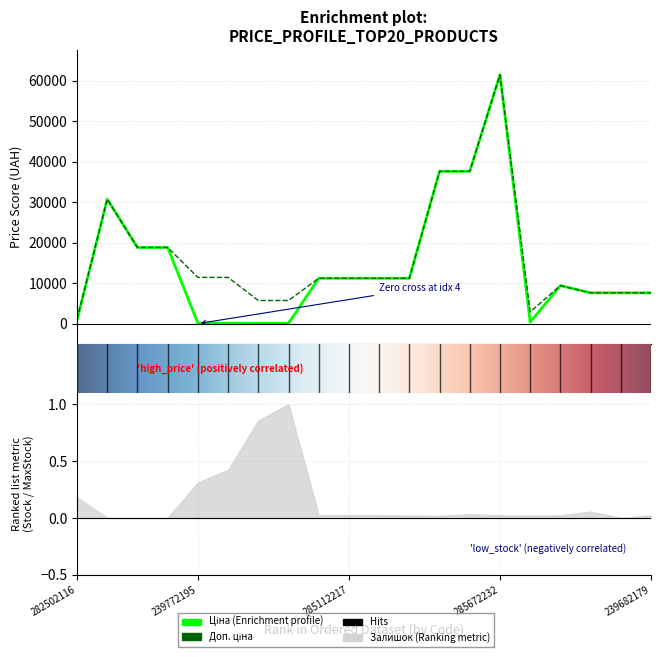

Count the number of categories in the chart.

20